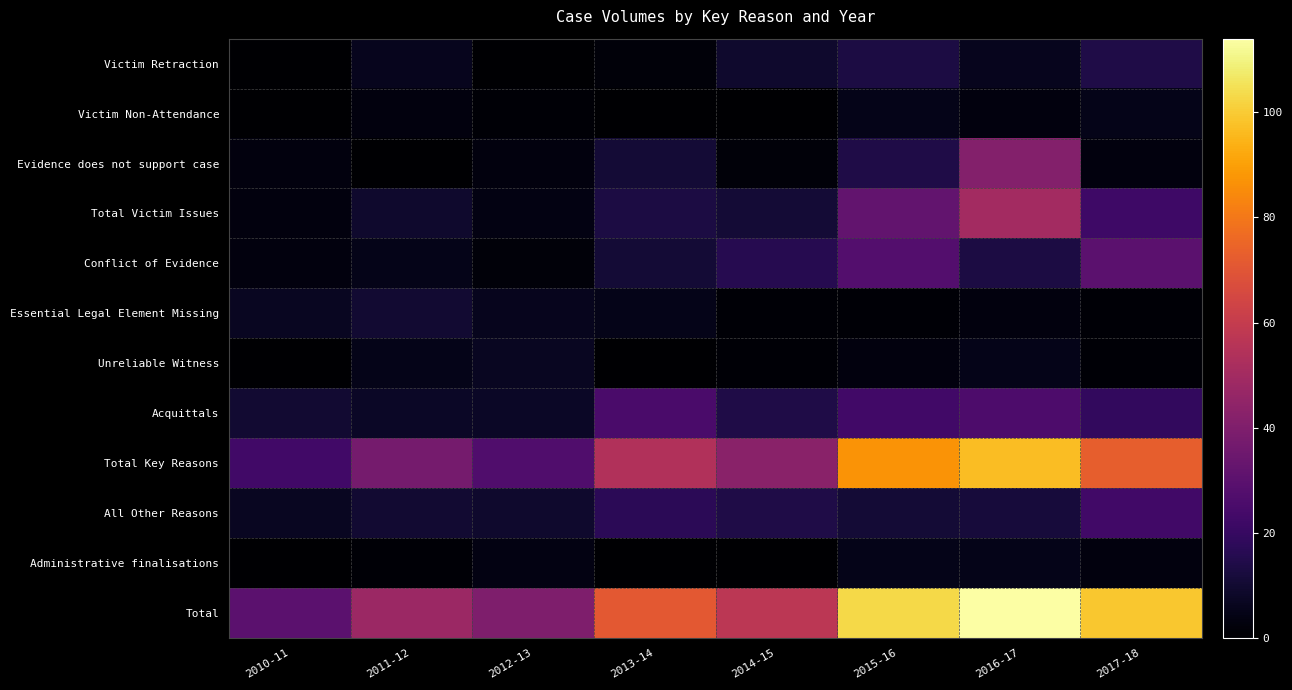

Rank the series by their maximum value, from lowest to highest.

Victim Non-Attendance, Administrative finalisations, Unreliable Witness, Essential Legal Element Missing, Victim Retraction, All Other Reasons, Acquittals, Conflict of Evidence, Evidence does not support case, Total Victim Issues, Total Key Reasons, Total